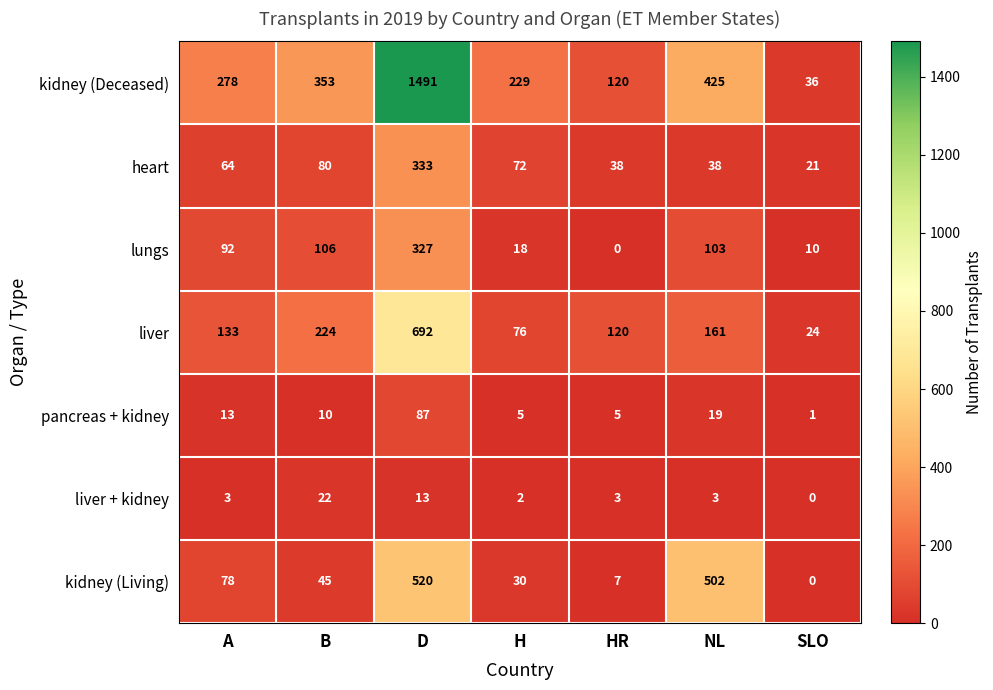

What is the maximum value for kidney (Living)?

520